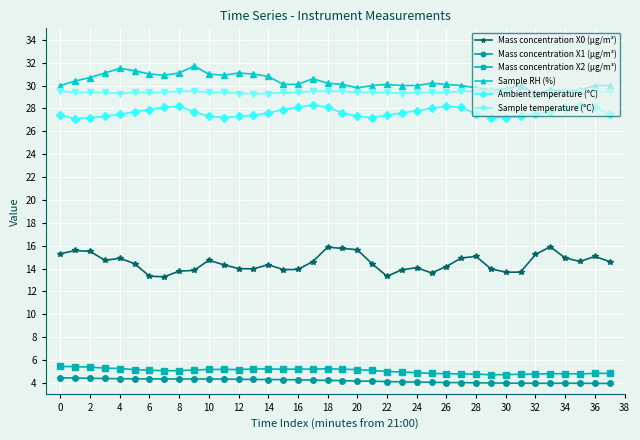

What is the value of the Mass concentration X2 (μg/m³) point at the 4th from the left?

5.3